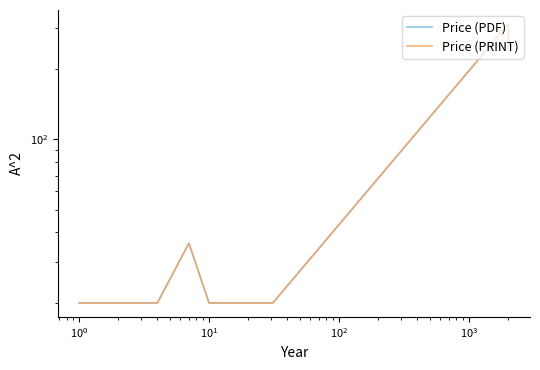

How many lines are shown in the chart?

2